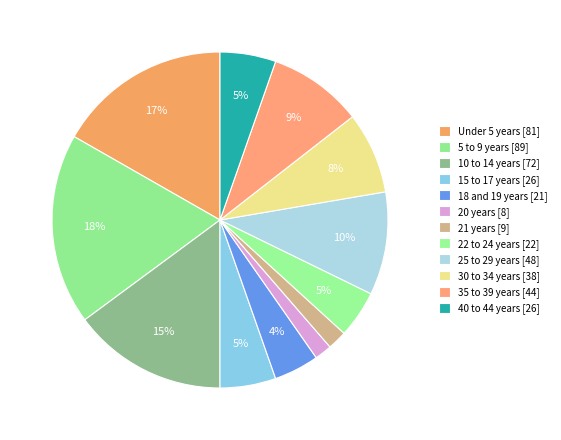

How many segments does this pie chart have?

12